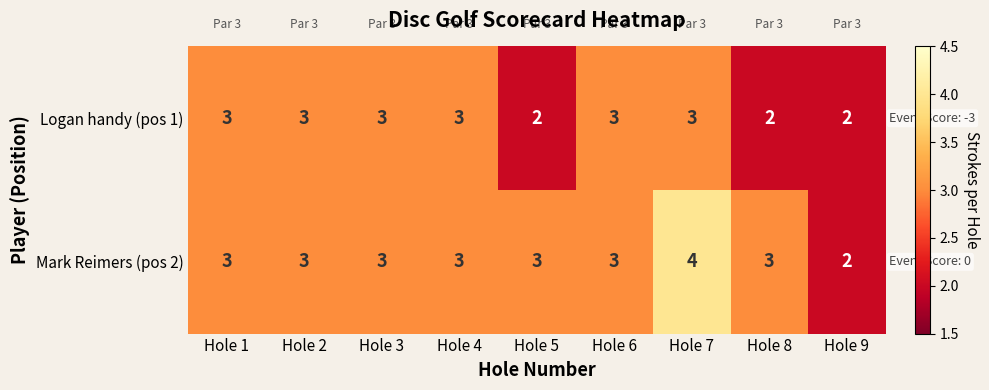

At Hole 8, list the series in order from largest to smallest.

Mark Reimers (pos 2), Logan handy (pos 1)